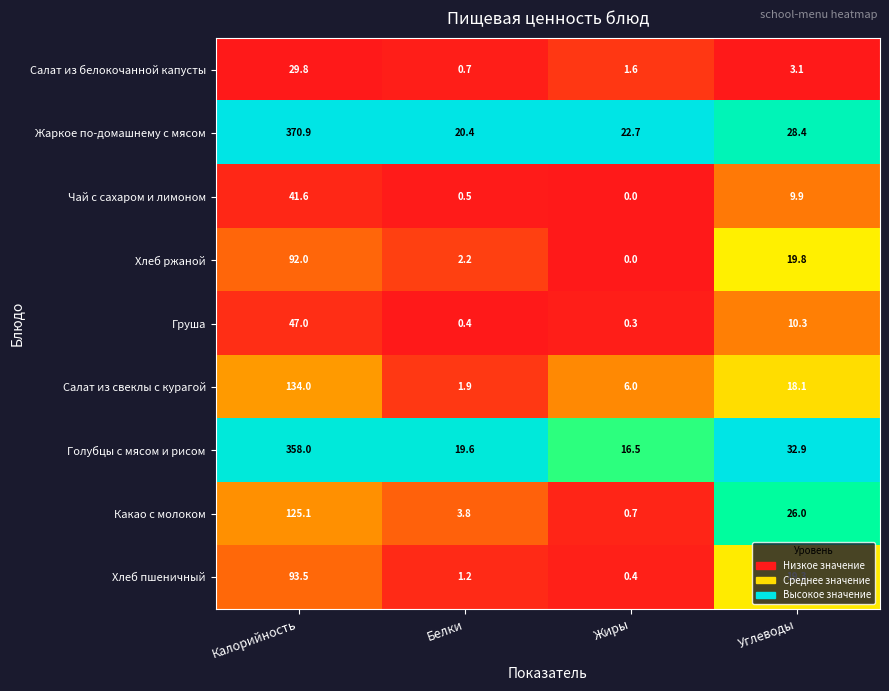

What is the sum of the Голубцы с мясом и рисом values at Жиры and Белки?

36.1